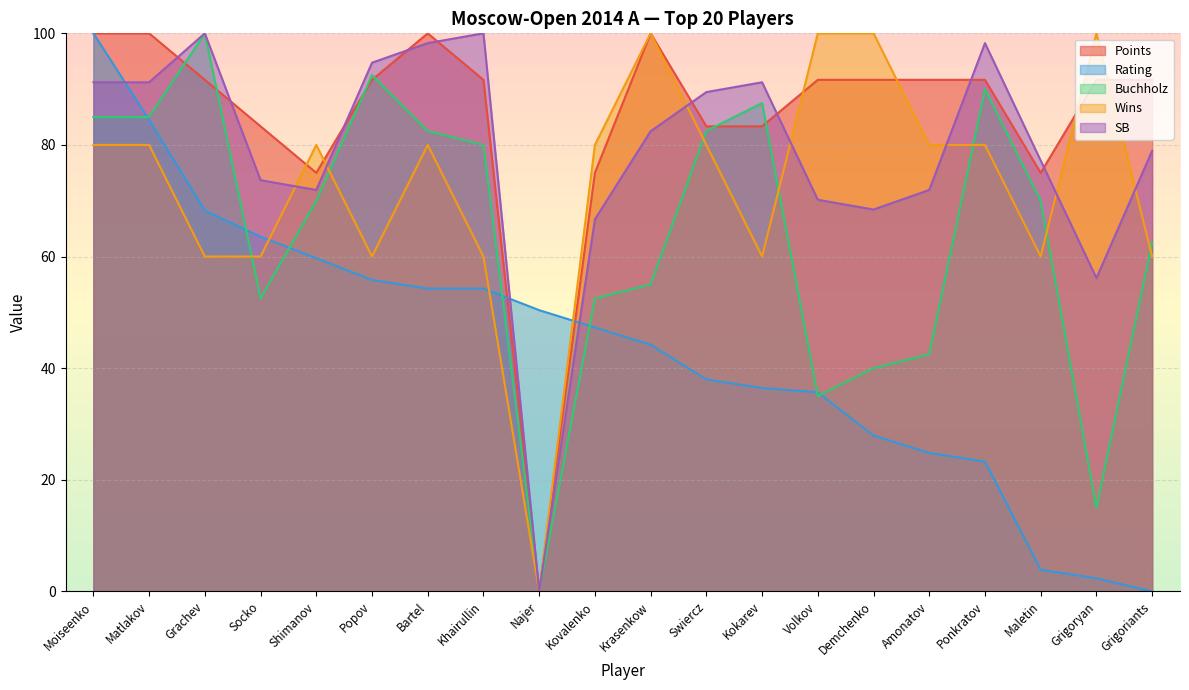

Which series has the largest range (max minus min)?

Points